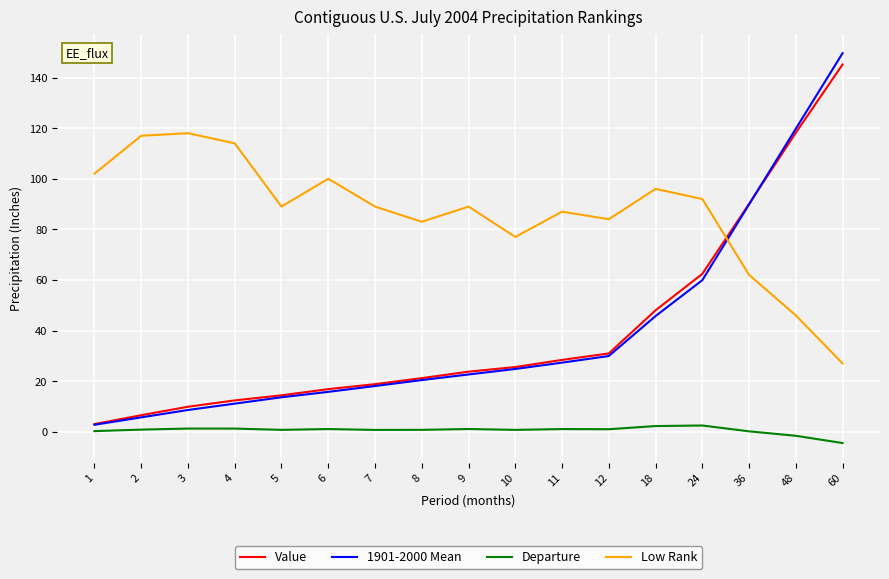

True or false: Low Rank and Departure intersect in this chart.

False